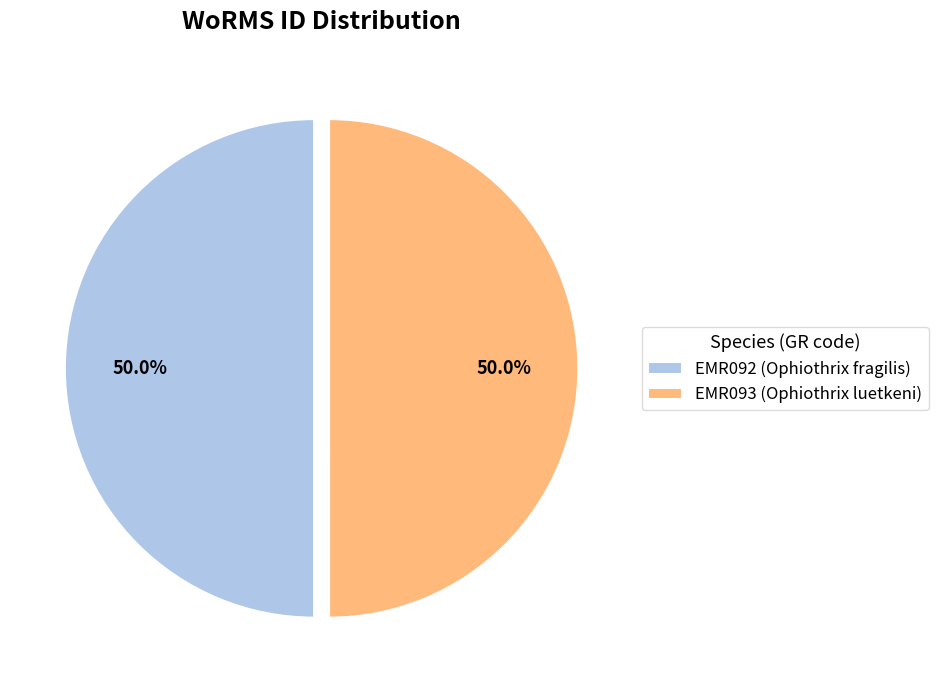

What is the ratio of the value at EMR093 (Ophiothrix luetkeni) to the value at EMR092 (Ophiothrix fragilis)?

1.0